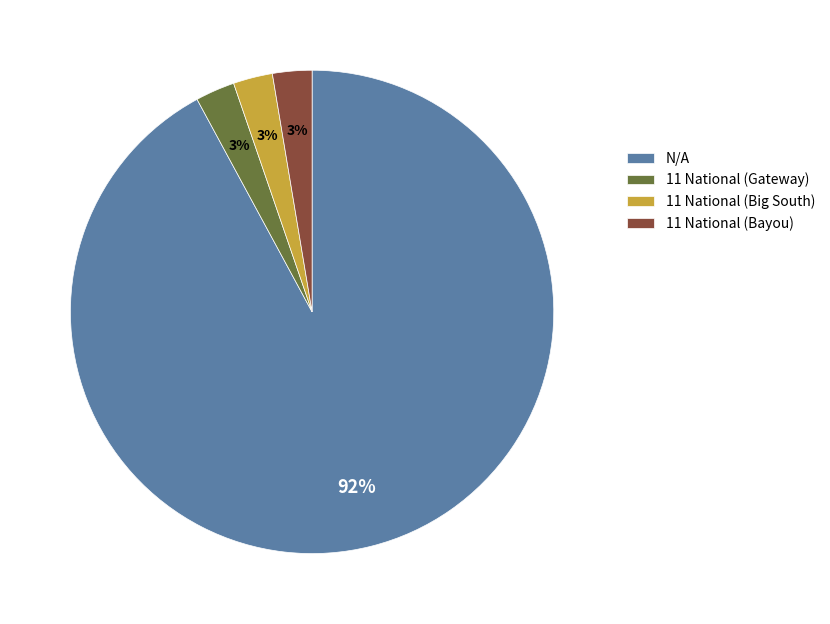

To the nearest percent, what percentage of the pie is 11 National (Big South)?

3%